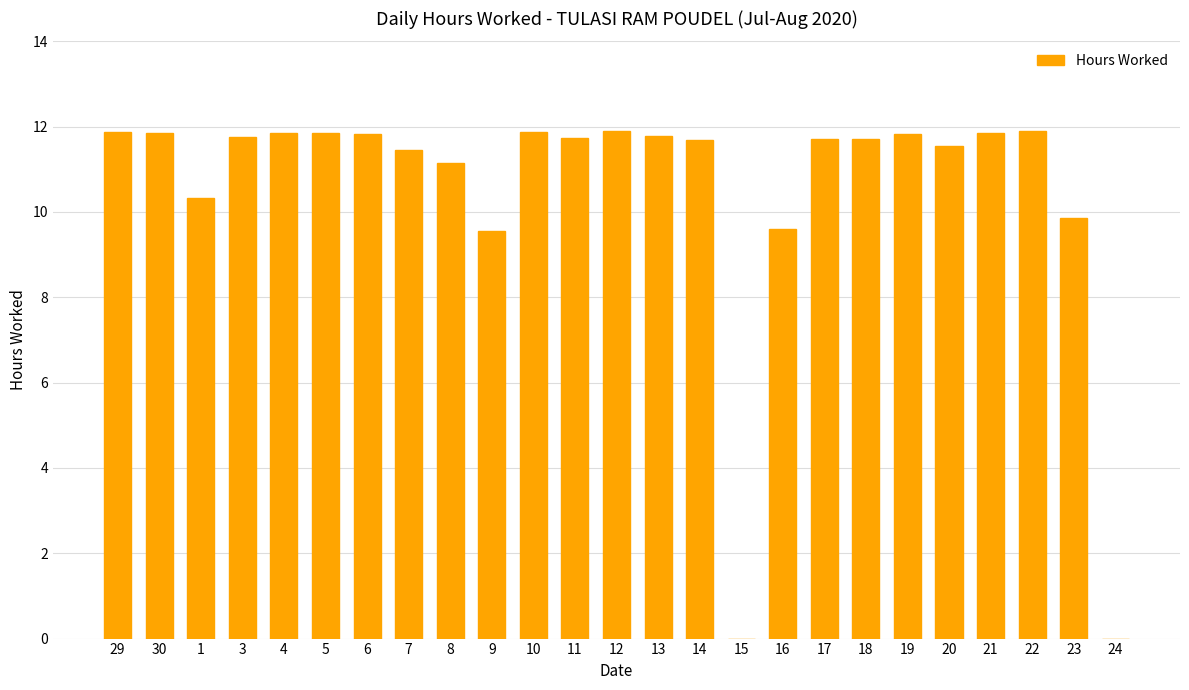

What is the ratio of the value at 22 to the value at 21?

1.0